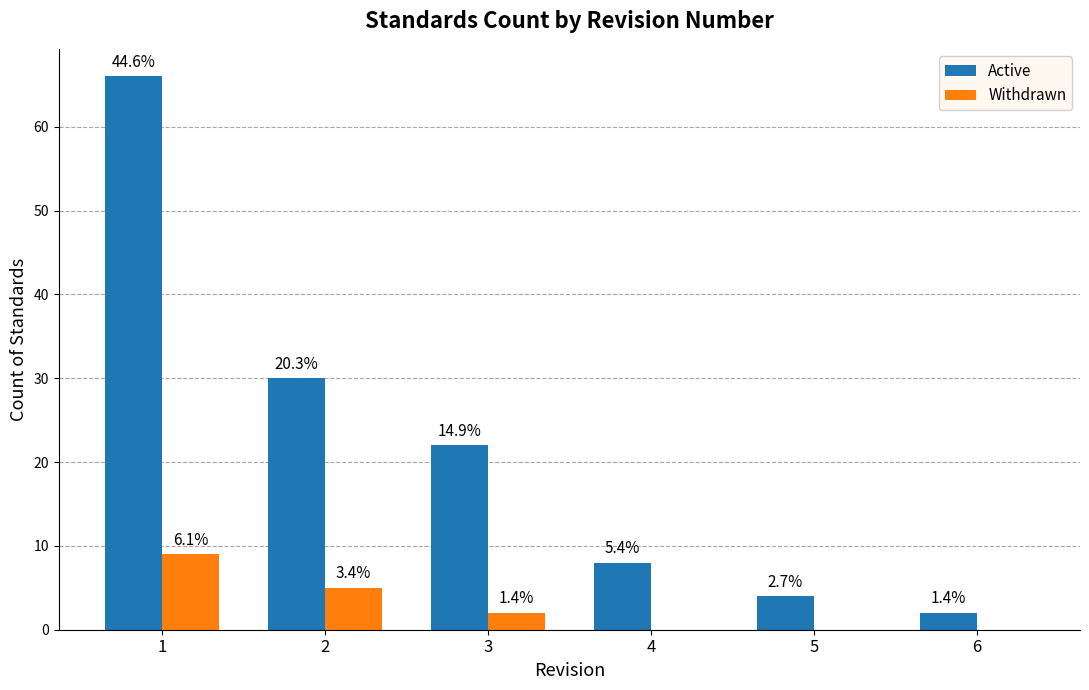

Reading left to right, transcribe all the data shown in this chart.

Active: 66	30	22	8	4	2
Withdrawn: 9	5	2	0	0	0